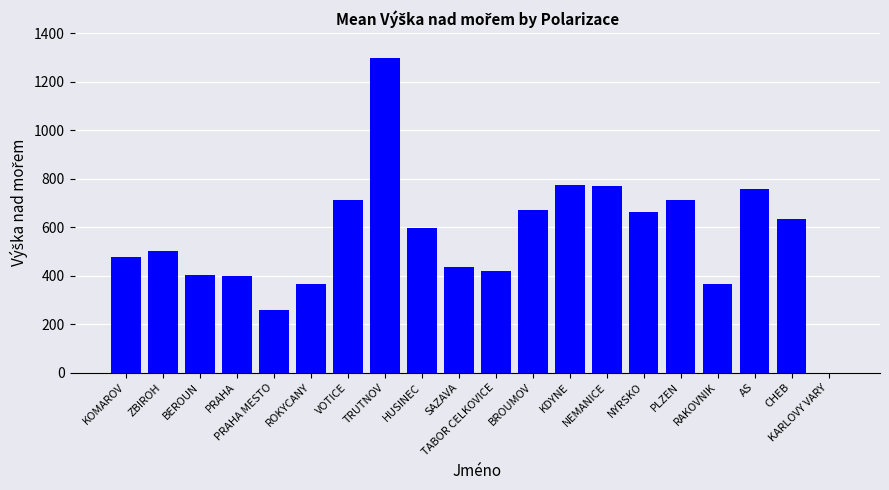

What is the sum of all values?

11205